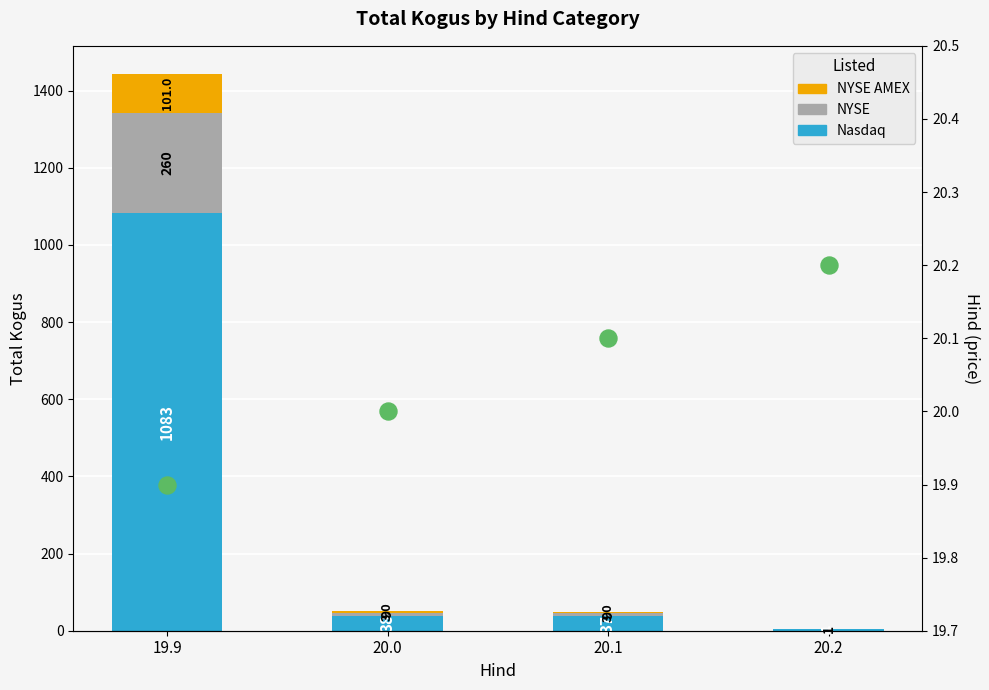

At which category is the sum across all series the highest?

19.9